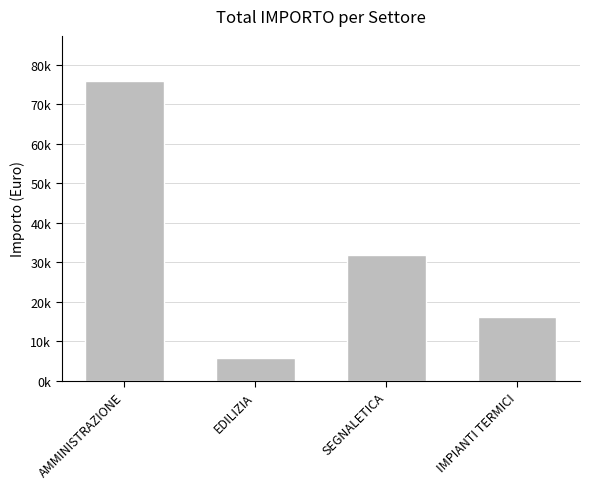

Does the chart contain any negative values?

No